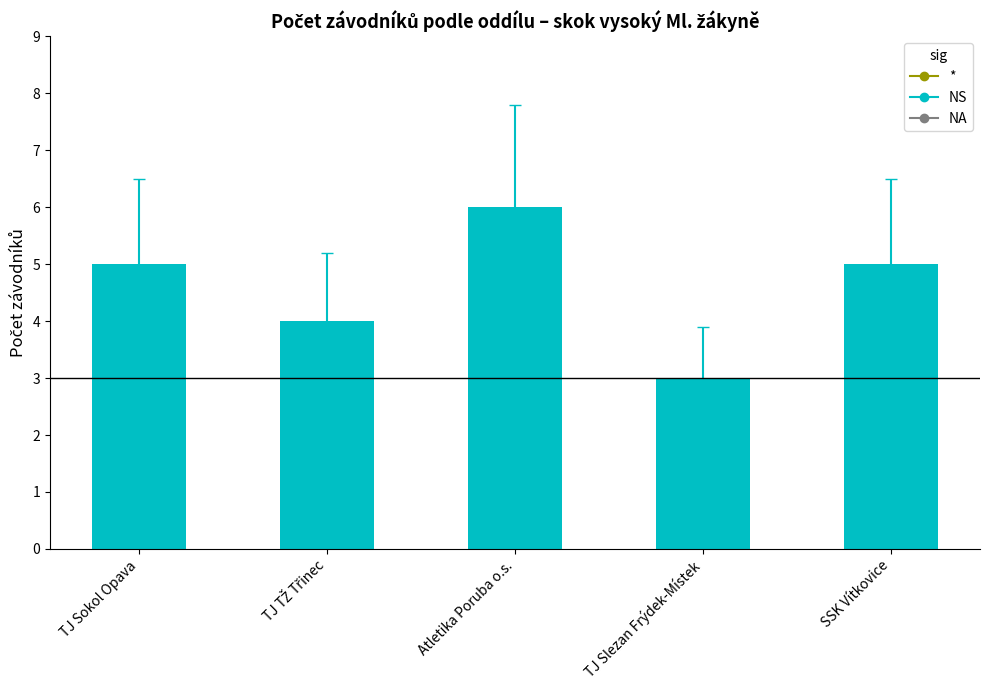

What is the ratio of the value at TJ Slezan Frýdek-Místek to the value at TJ Sokol Opava?

0.6